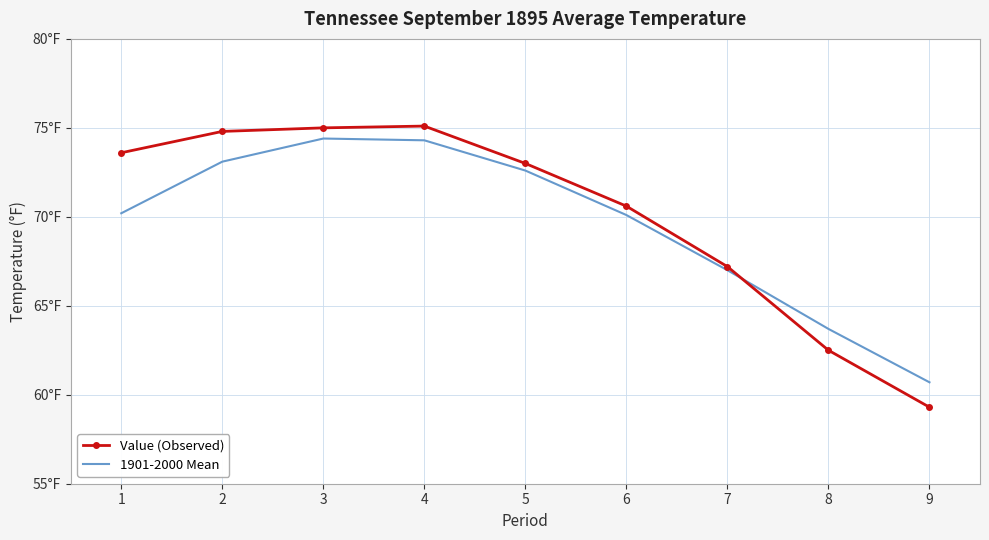

At which label does 1901-2000 Mean first exceed 70?

1